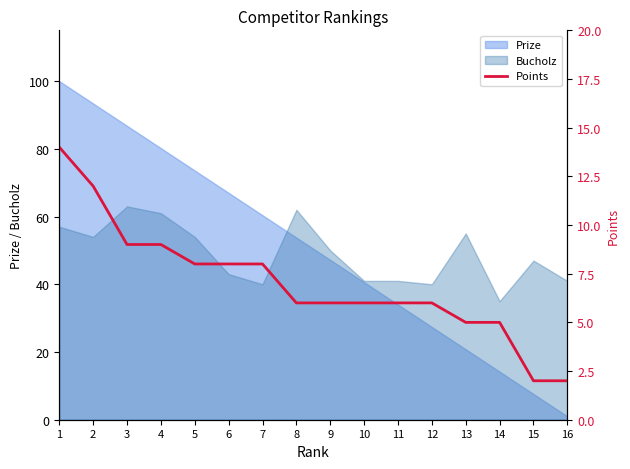

What is the maximum value for Bucholz?

63.0